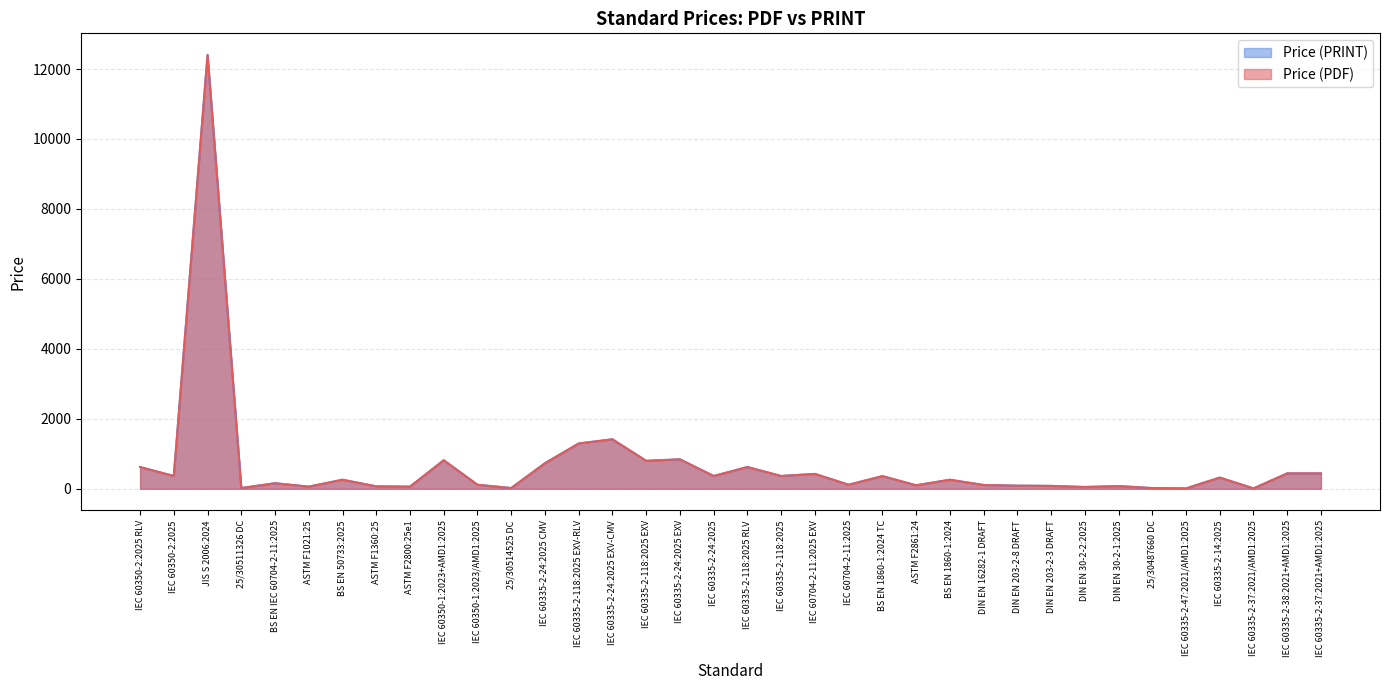

Reading left to right, transcribe all the data shown in this chart.

Price (PDF): IEC 60350-2:2025 RLV=621.0	IEC 60350-2:2025=365.0	JIS S 2006:2024=12400.0	25/30511326 DC=20.0	BS EN IEC 60704-2-11:2025=158.0	ASTM F1021:25=61.0	BS EN 50733:2025=258.0	ASTM F1360:25=69.0	ASTM F2800:25e1=61.0	IEC 60350-1:2023+AMD1:2025=815.0	IEC 60350-1:2023/AMD1:2025=115.0	25/30514525 DC=20.0	IEC 60335-2-24:2025 CMV=730.0	IEC 60335-2-118:2025 EXV-RLV=1295.0	IEC 60335-2-24:2025 EXV-CMV=1414.0	IEC 60335-2-118:2025 EXV=799.0	IEC 60335-2-24:2025 EXV=842.0	IEC 60335-2-24:2025=365.0	IEC 60335-2-118:2025 RLV=621.0	IEC 60335-2-118:2025=365.0	IEC 60704-2-11:2025 EXV=425.0	IEC 60704-2-11:2025=115.0	BS EN 1860-1:2024 TC=362.0	ASTM F2861:24=99.0	BS EN 1860-1:2024=258.0	DIN EN 16282-1 DRAFT=108.1	DIN EN 203-2-8 DRAFT=88.4	DIN EN 203-2-3 DRAFT=82.2	DIN EN 30-2-2:2025=50.6	DIN EN 30-2-1:2025=76.8	25/30487660 DC=20.0	IEC 60335-2-47:2021/AMD1:2025=10.0	IEC 60335-2-14:2025=320.0	IEC 60335-2-37:2021/AMD1:2025=10.0	IEC 60335-2-38:2021+AMD1:2025=440.0	IEC 60335-2-37:2021+AMD1:2025=440.0
Price (PRINT): IEC 60350-2:2025 RLV=621.0	IEC 60350-2:2025=365.0	JIS S 2006:2024=12400.0	25/30511326 DC=20.0	BS EN IEC 60704-2-11:2025=158.0	ASTM F1021:25=61.0	BS EN 50733:2025=258.0	ASTM F1360:25=69.0	ASTM F2800:25e1=61.0	IEC 60350-1:2023+AMD1:2025=815.0	IEC 60350-1:2023/AMD1:2025=115.0	25/30514525 DC=20.0	IEC 60335-2-24:2025 CMV=730.0	IEC 60335-2-118:2025 EXV-RLV=1295.0	IEC 60335-2-24:2025 EXV-CMV=1414.0	IEC 60335-2-118:2025 EXV=799.0	IEC 60335-2-24:2025 EXV=842.0	IEC 60335-2-24:2025=365.0	IEC 60335-2-118:2025 RLV=621.0	IEC 60335-2-118:2025=365.0	IEC 60704-2-11:2025 EXV=425.0	IEC 60704-2-11:2025=115.0	BS EN 1860-1:2024 TC=362.0	ASTM F2861:24=99.0	BS EN 1860-1:2024=258.0	DIN EN 16282-1 DRAFT=108.1	DIN EN 203-2-8 DRAFT=88.4	DIN EN 203-2-3 DRAFT=82.2	DIN EN 30-2-2:2025=50.6	DIN EN 30-2-1:2025=76.8	25/30487660 DC=20.0	IEC 60335-2-47:2021/AMD1:2025=10.0	IEC 60335-2-14:2025=320.0	IEC 60335-2-37:2021/AMD1:2025=10.0	IEC 60335-2-38:2021+AMD1:2025=440.0	IEC 60335-2-37:2021+AMD1:2025=440.0